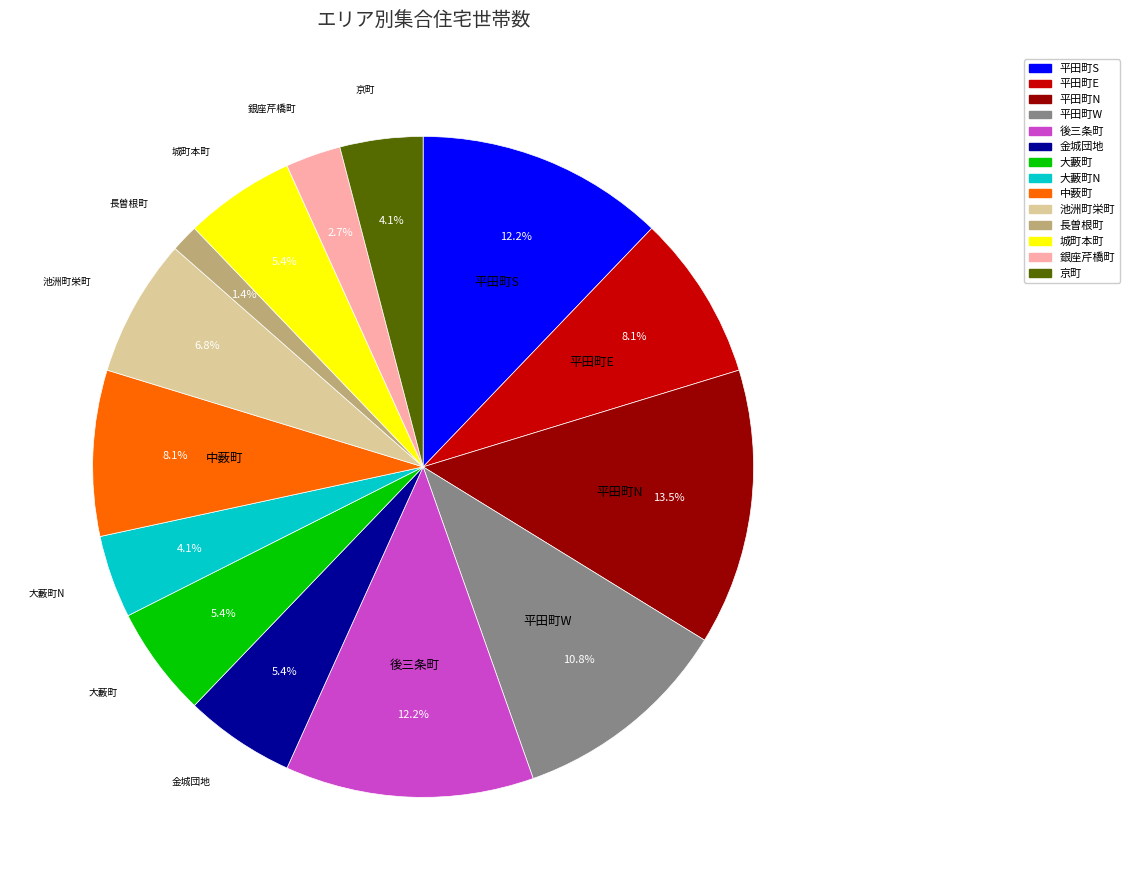

Is there a majority slice in this chart?

No